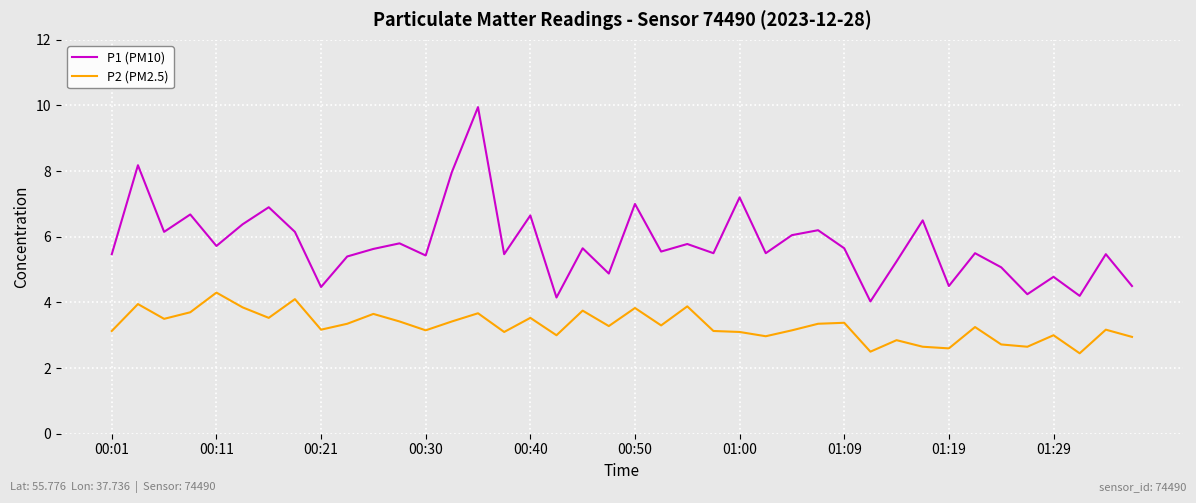

Rank the series by their average value, from lowest to highest.

P2 (PM2.5), P1 (PM10)